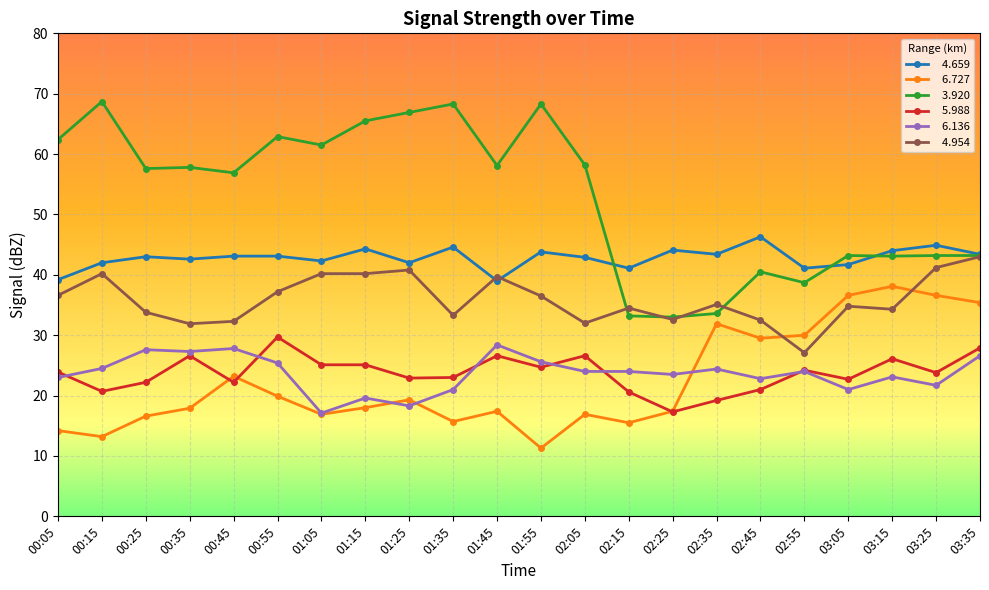

What position from the left is 00:55?

6